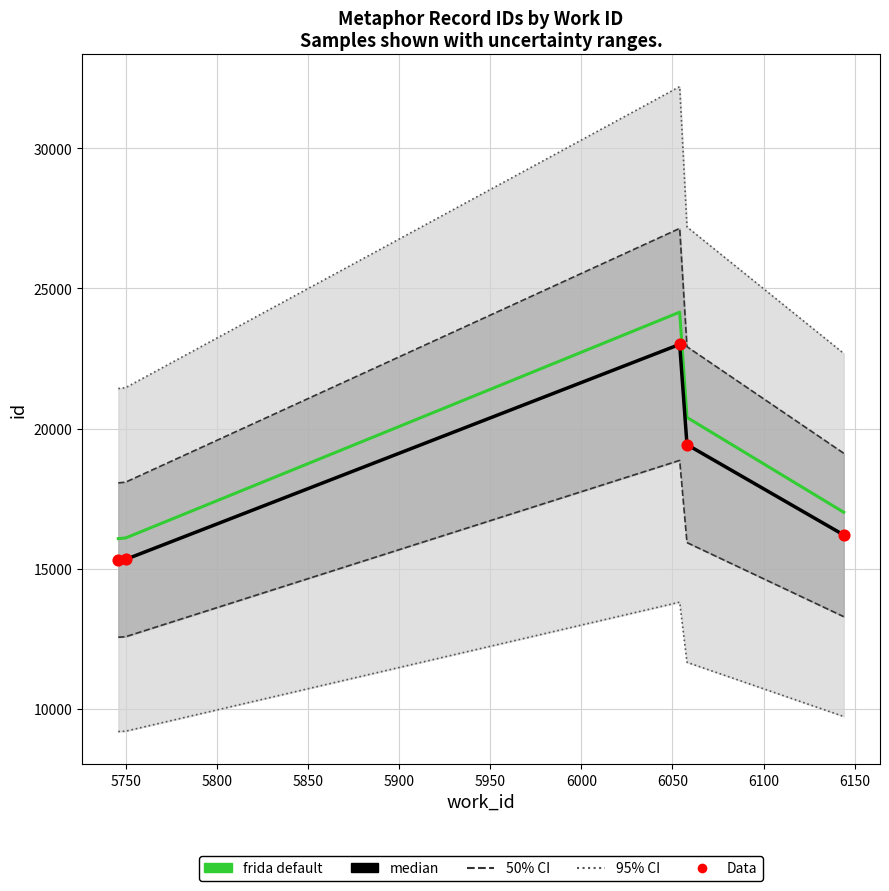

Which series contains the highest Y value?

frida default